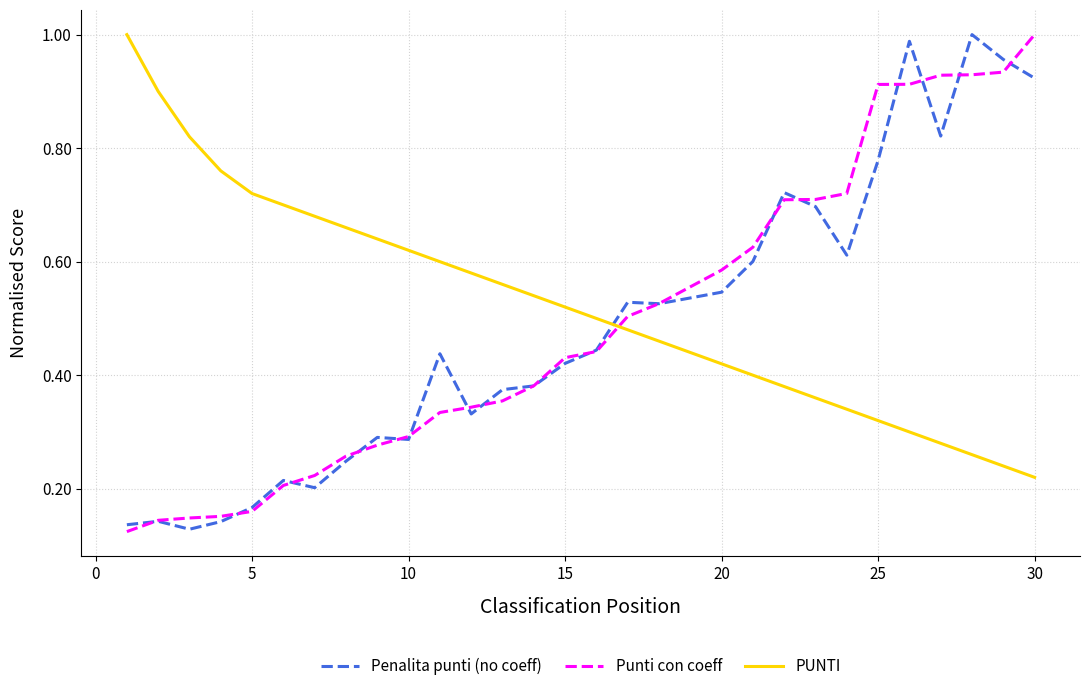

What is the sum of all PUNTI values?

15.3